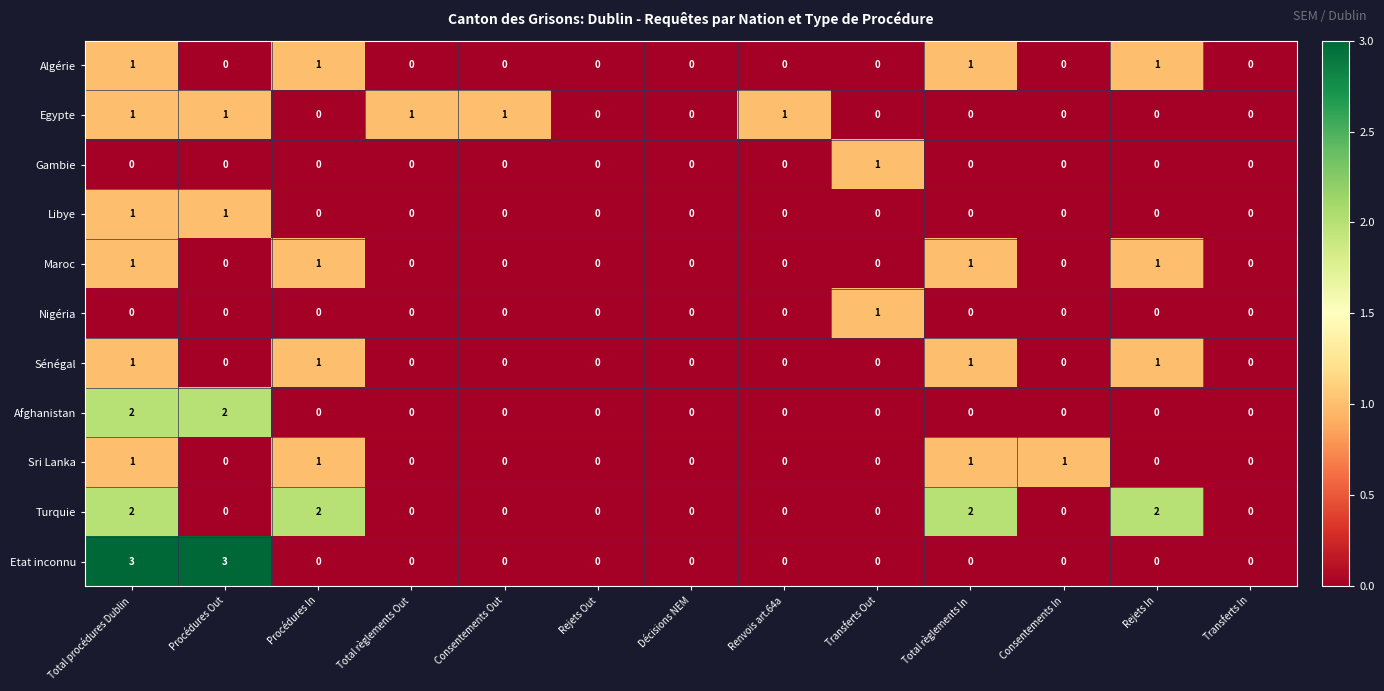

What is the sum of all Maroc values?

4